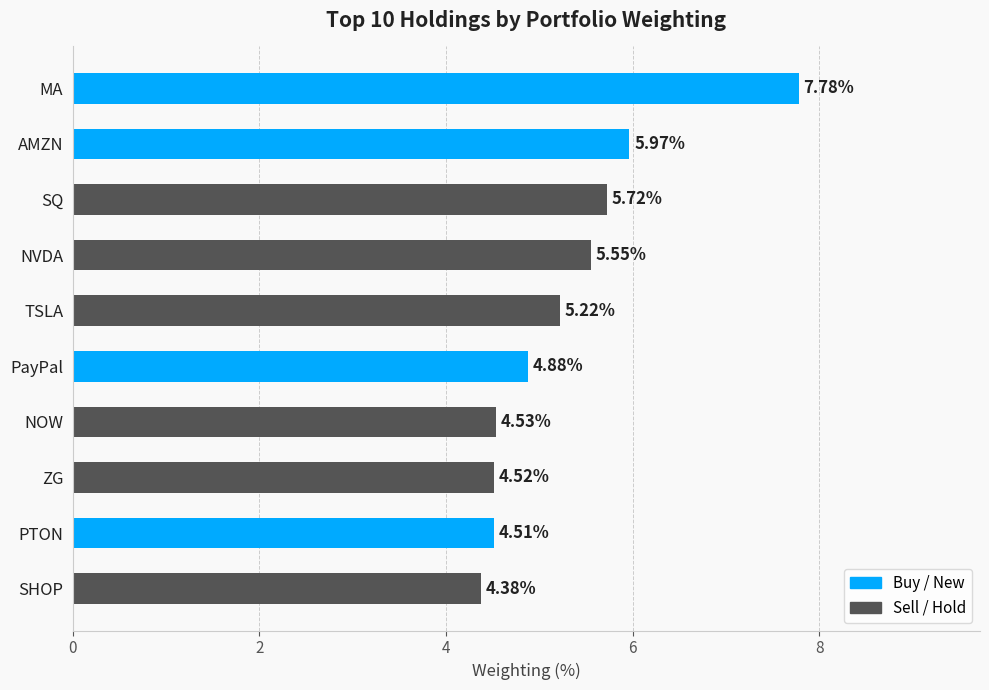

Which label corresponds to the smallest value in the chart?

SHOP